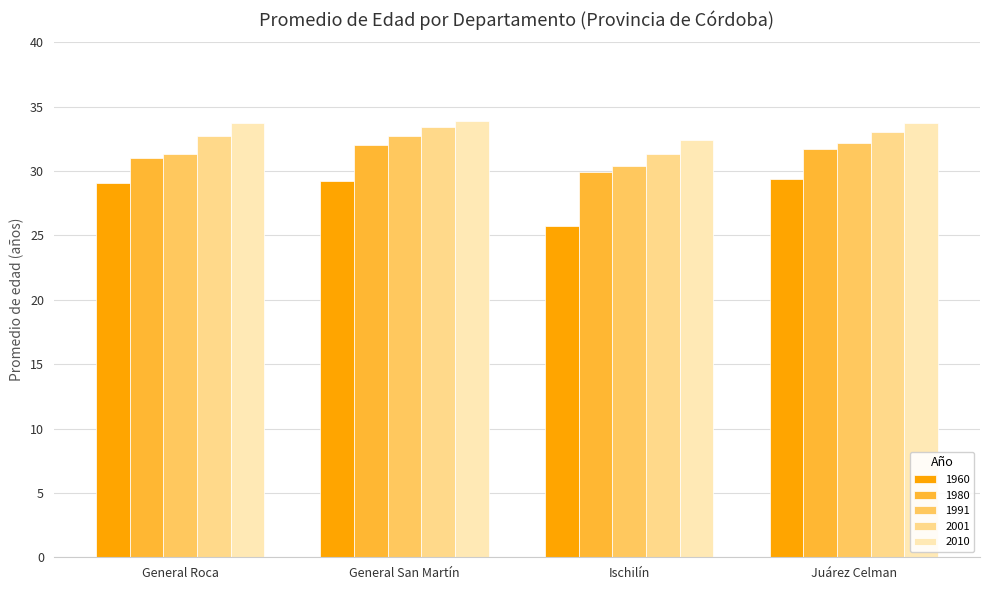

What position from the right is General Roca?

4